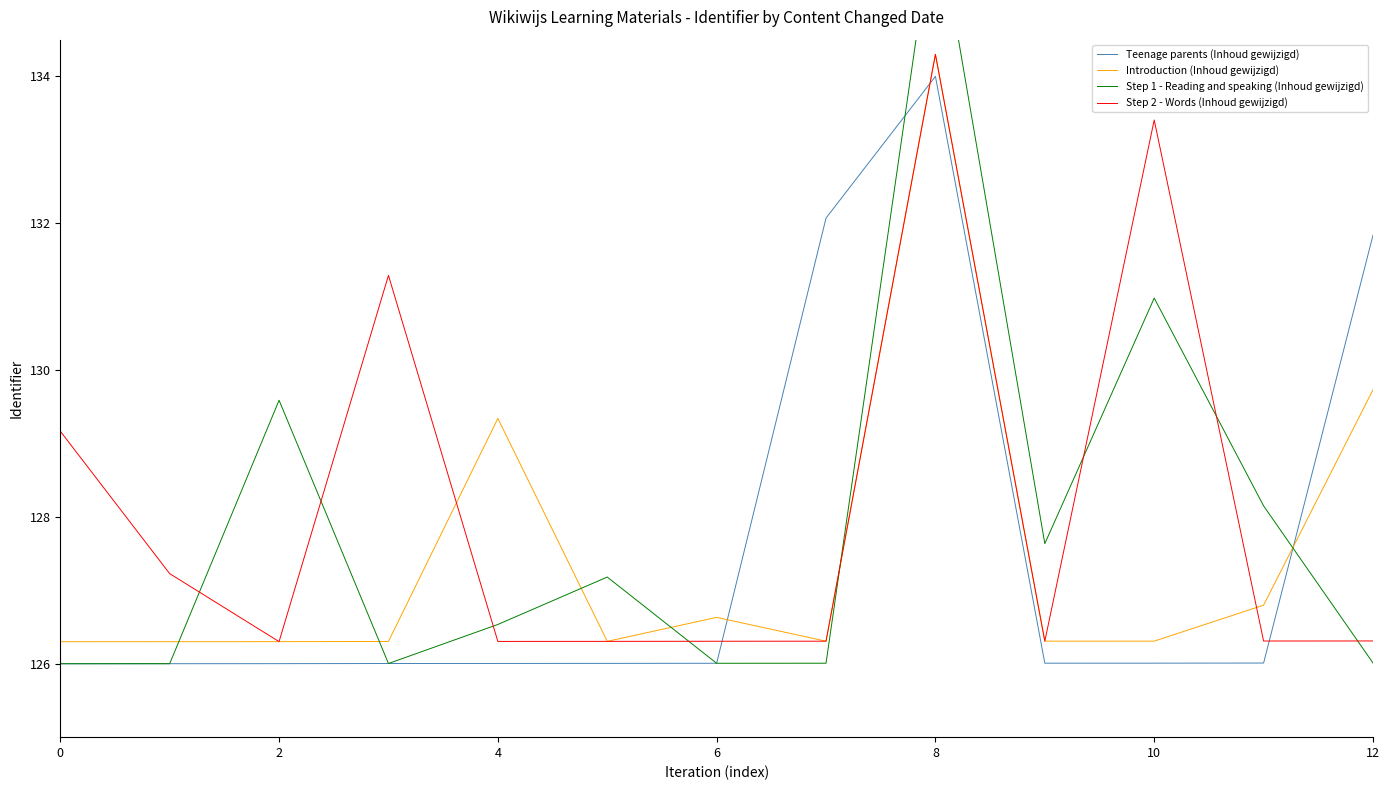

Which series has the widest spread of values?

Step 1 - Reading and speaking (Inhoud gewijzigd)